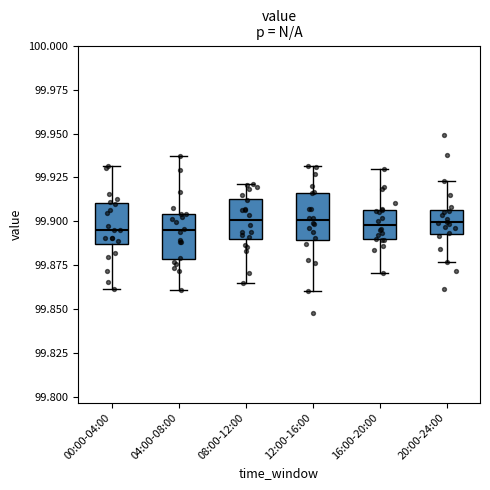

Where does the upper whisker of the box for 20:00-24:00 end on the y-axis? The values are not printed on the chart, so give them approximately, as read against the axis.

99.925